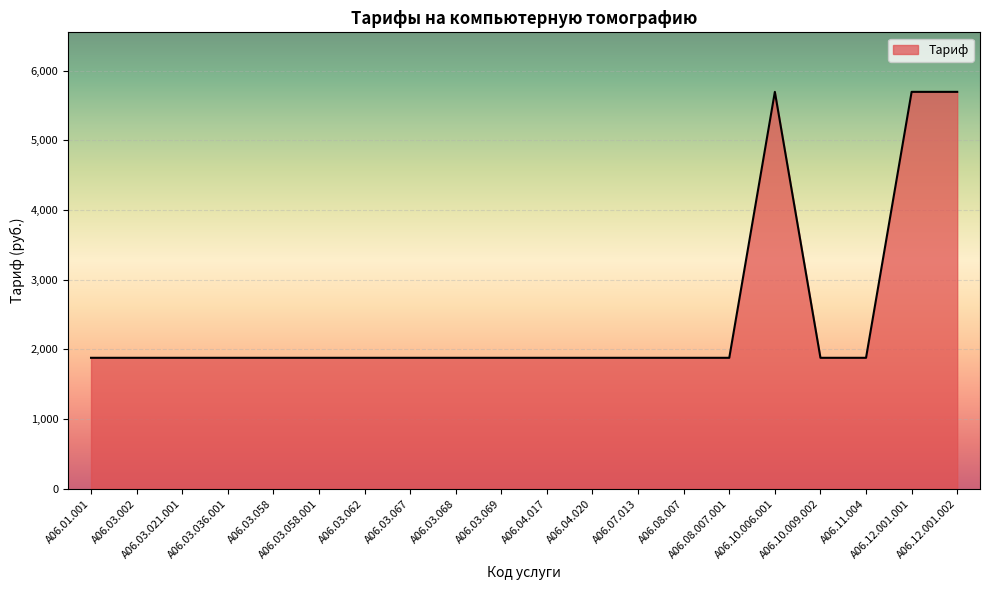

Reading left to right, what are all the values shown in this chart?

A06.01.001=1878.7	A06.03.002=1878.7	A06.03.021.001=1878.7	A06.03.036.001=1878.7	A06.03.058=1878.7	A06.03.058.001=1878.7	A06.03.062=1878.7	A06.03.067=1878.7	A06.03.068=1878.7	A06.03.069=1878.7	A06.04.017=1878.7	A06.04.020=1878.7	A06.07.013=1878.7	A06.08.007=1878.7	A06.08.007.001=1878.7	A06.10.006.001=5696.5	A06.10.009.002=1878.7	A06.11.004=1878.7	A06.12.001.001=5696.5	A06.12.001.002=5696.5